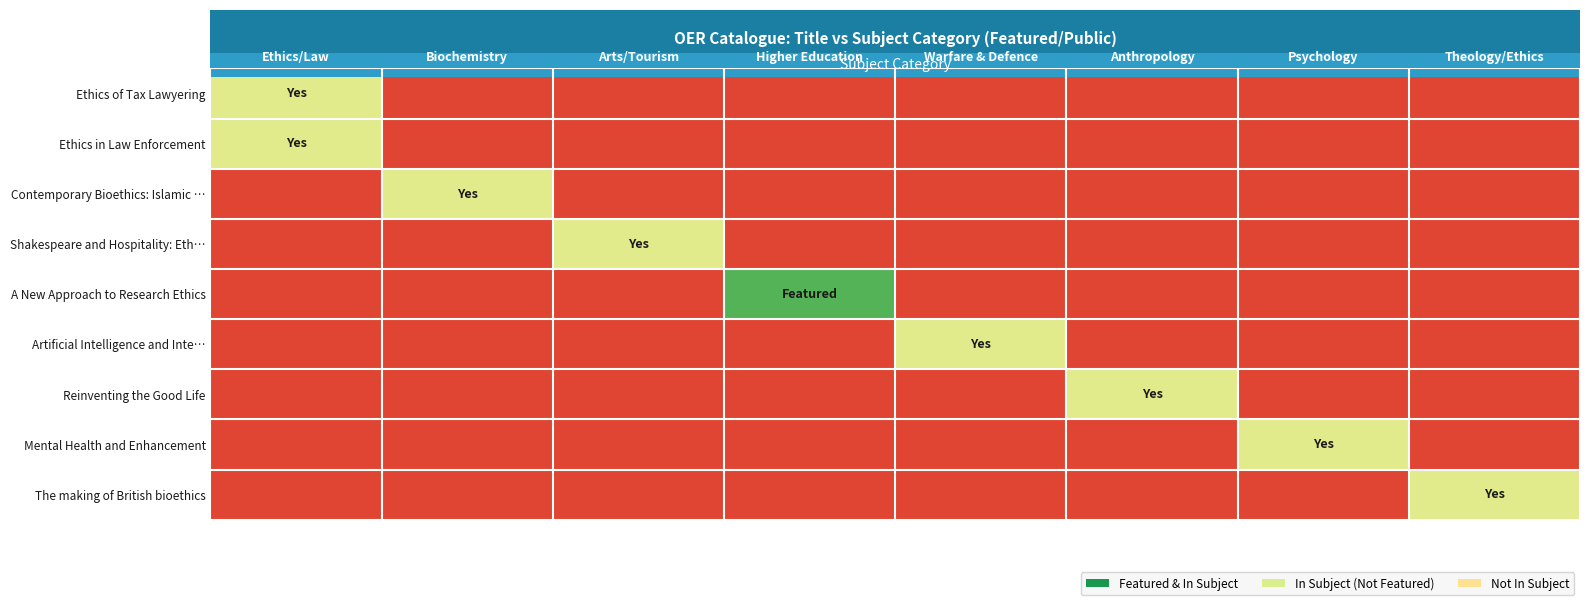

Reading right to left, what are all the values shown in this chart?

Ethics of Tax Lawyering: Theology/Ethics=0.1	Psychology=0.1	Anthropology=0.1	Warfare & Defence=0.1	Higher Education=0.1	Arts/Tourism=0.1	Biochemistry=0.1	Ethics/Law=0.6
Ethics in Law Enforcement: Theology/Ethics=0.1	Psychology=0.1	Anthropology=0.1	Warfare & Defence=0.1	Higher Education=0.1	Arts/Tourism=0.1	Biochemistry=0.1	Ethics/Law=0.6
Contemporary Bioethics: Islamic …: Theology/Ethics=0.1	Psychology=0.1	Anthropology=0.1	Warfare & Defence=0.1	Higher Education=0.1	Arts/Tourism=0.1	Biochemistry=0.6	Ethics/Law=0.1
Shakespeare and Hospitality: Eth…: Theology/Ethics=0.1	Psychology=0.1	Anthropology=0.1	Warfare & Defence=0.1	Higher Education=0.1	Arts/Tourism=0.6	Biochemistry=0.1	Ethics/Law=0.1
A New Approach to Research Ethics: Theology/Ethics=0.1	Psychology=0.1	Anthropology=0.1	Warfare & Defence=0.1	Higher Education=0.9	Arts/Tourism=0.1	Biochemistry=0.1	Ethics/Law=0.1
Artificial Intelligence and Inte…: Theology/Ethics=0.1	Psychology=0.1	Anthropology=0.1	Warfare & Defence=0.6	Higher Education=0.1	Arts/Tourism=0.1	Biochemistry=0.1	Ethics/Law=0.1
Reinventing the Good Life: Theology/Ethics=0.1	Psychology=0.1	Anthropology=0.6	Warfare & Defence=0.1	Higher Education=0.1	Arts/Tourism=0.1	Biochemistry=0.1	Ethics/Law=0.1
Mental Health and Enhancement: Theology/Ethics=0.1	Psychology=0.6	Anthropology=0.1	Warfare & Defence=0.1	Higher Education=0.1	Arts/Tourism=0.1	Biochemistry=0.1	Ethics/Law=0.1
The making of British bioethics: Theology/Ethics=0.6	Psychology=0.1	Anthropology=0.1	Warfare & Defence=0.1	Higher Education=0.1	Arts/Tourism=0.1	Biochemistry=0.1	Ethics/Law=0.1